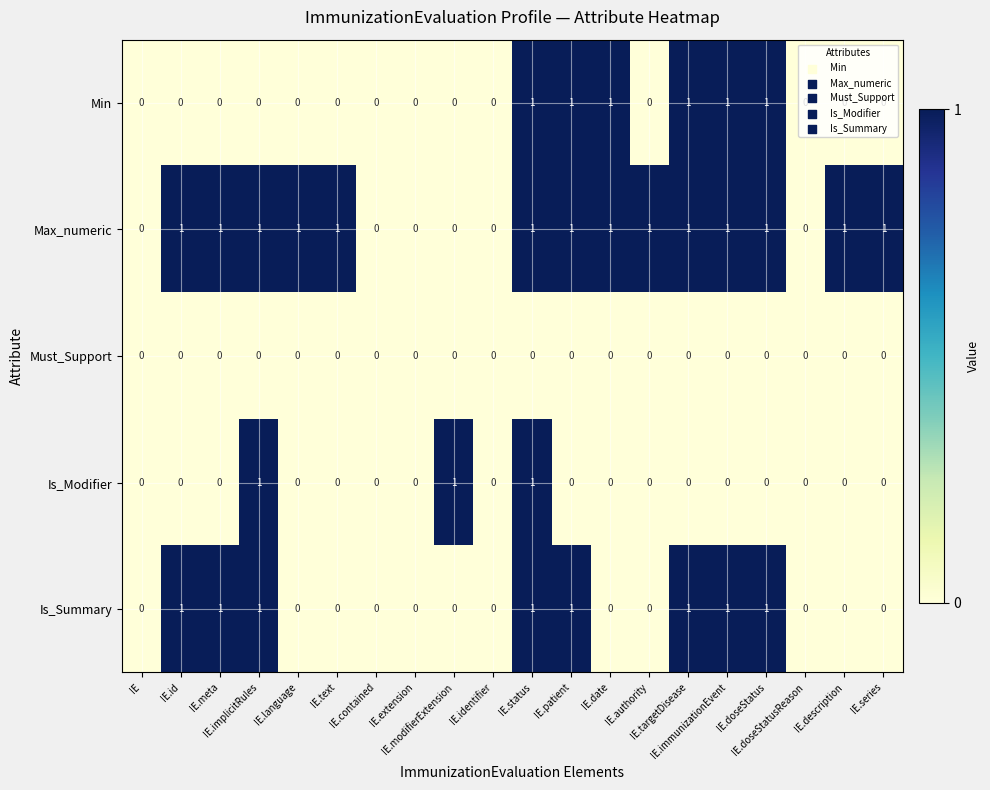

Count the Is_Summary values in the range 0 to 1.

20